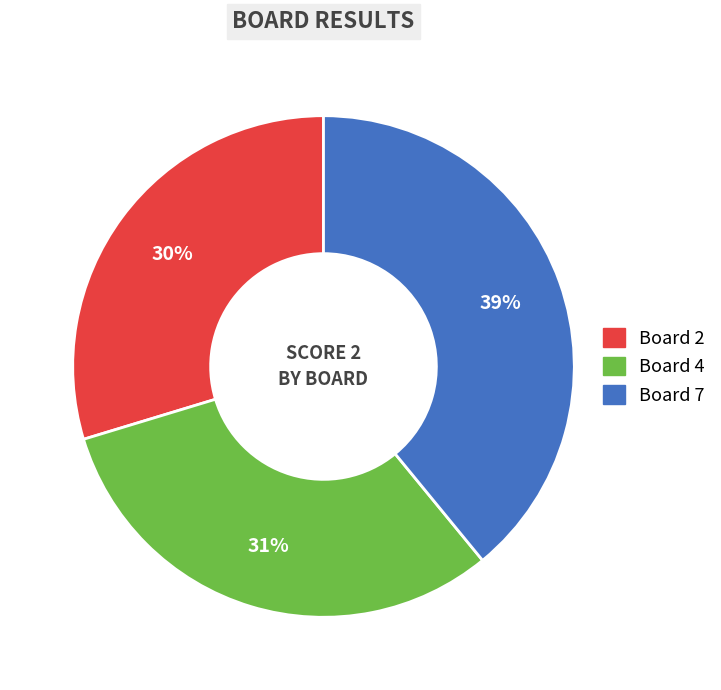

Rank the categories by value from highest to lowest.

Board 7, Board 4, Board 2